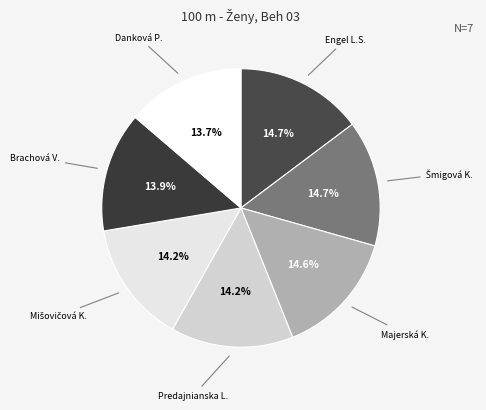

How many slices are in this pie chart?

7